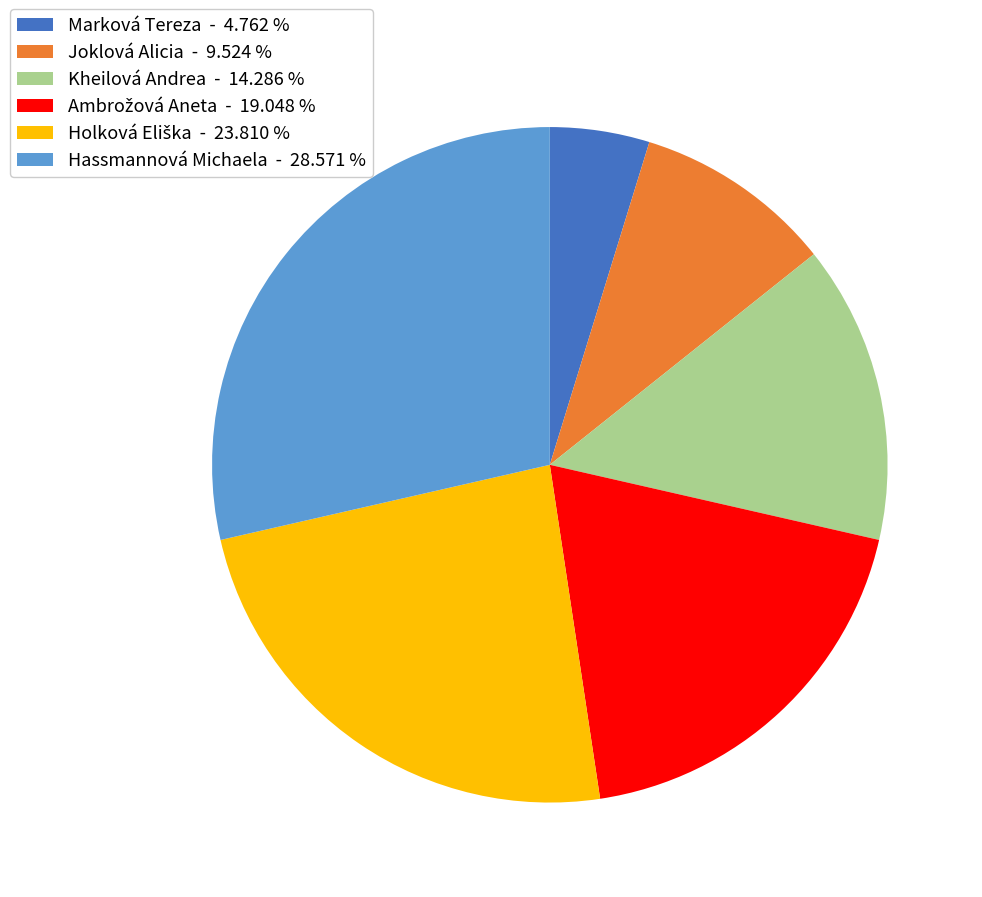

Does any single category account for the majority?

No